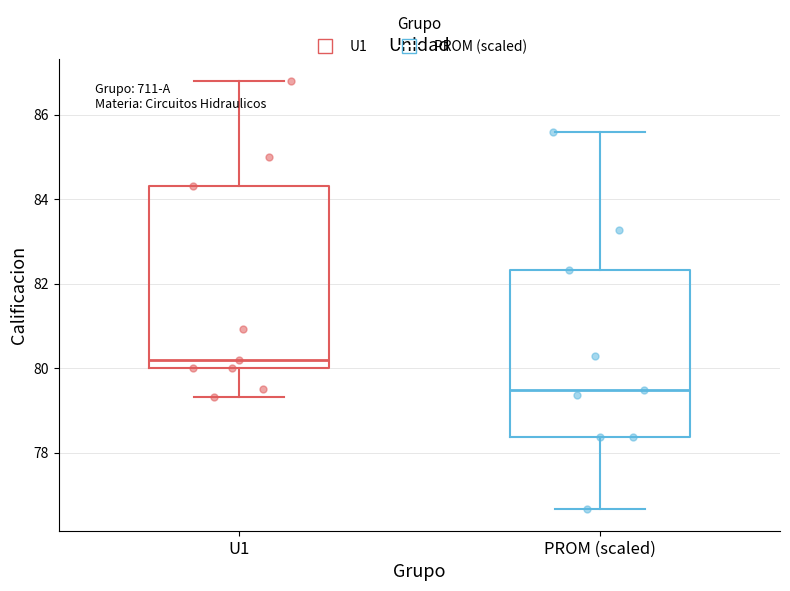

Reading left to right, read every box against the y-axis: the position of its median line, the range the box covers, and the ends of its whiskers. The values are not printed on the chart, so give them approximately, as read against the axis.

U1: median 80.2, box 80.0 to 84.4, whiskers 79.4 to 86.8
PROM (scaled): median 79.4, box 78.4 to 82.4, whiskers 76.6 to 85.6